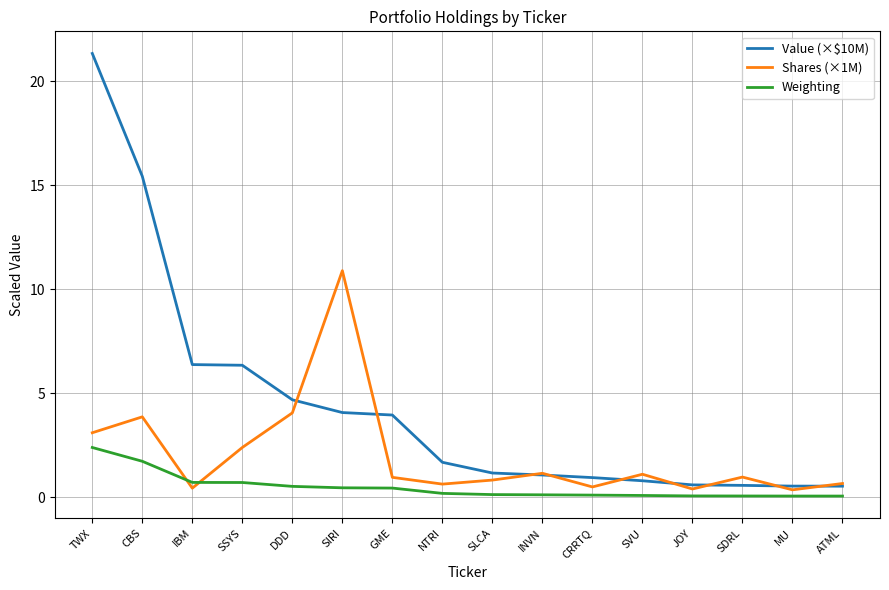

Where is the first local minimum for Shares (×1M)?

IBM